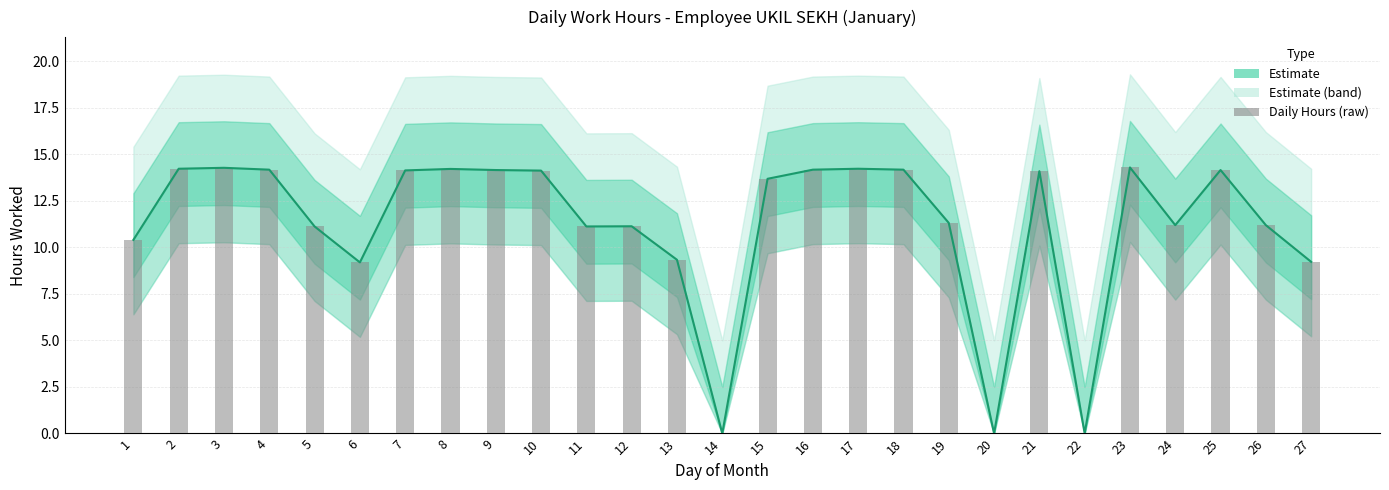

What is the change in value from 9 to 13?

-4.8